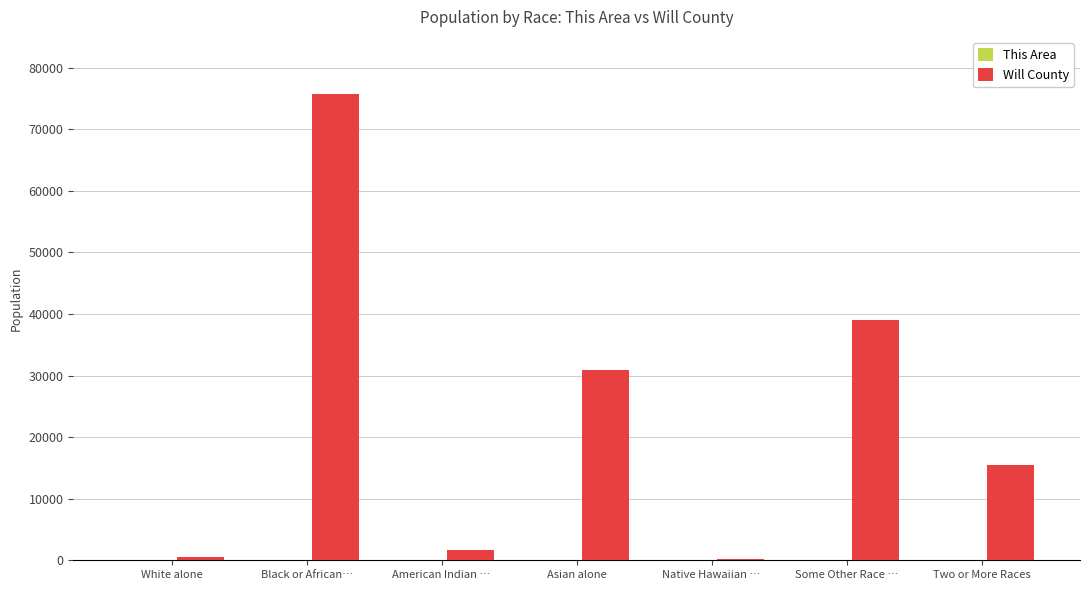

Which category has the highest value across all series?

Black or African…